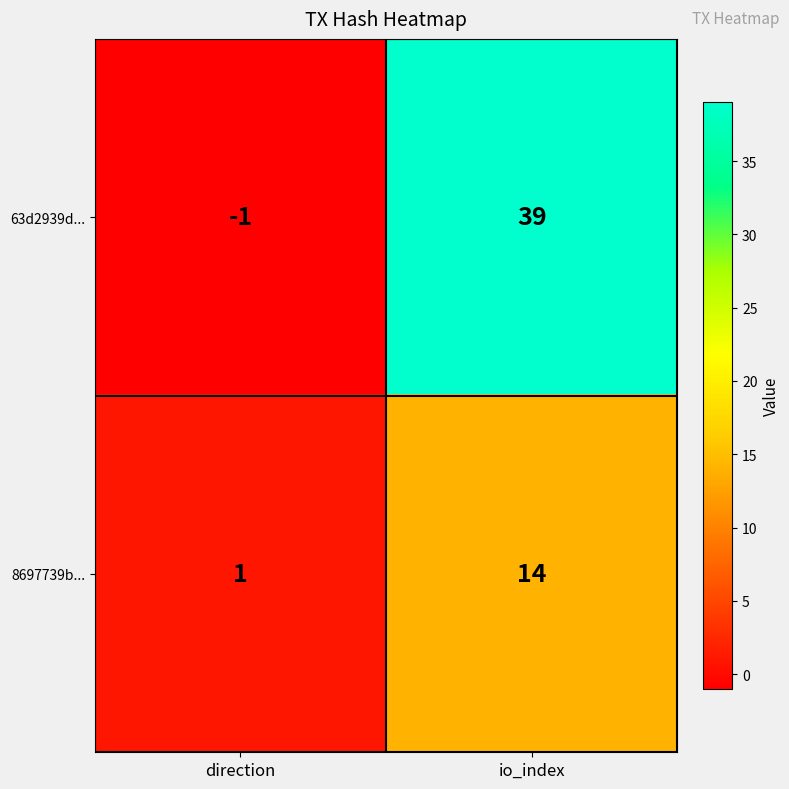

What is the sum of the 8697739b... values at io_index and direction?

15